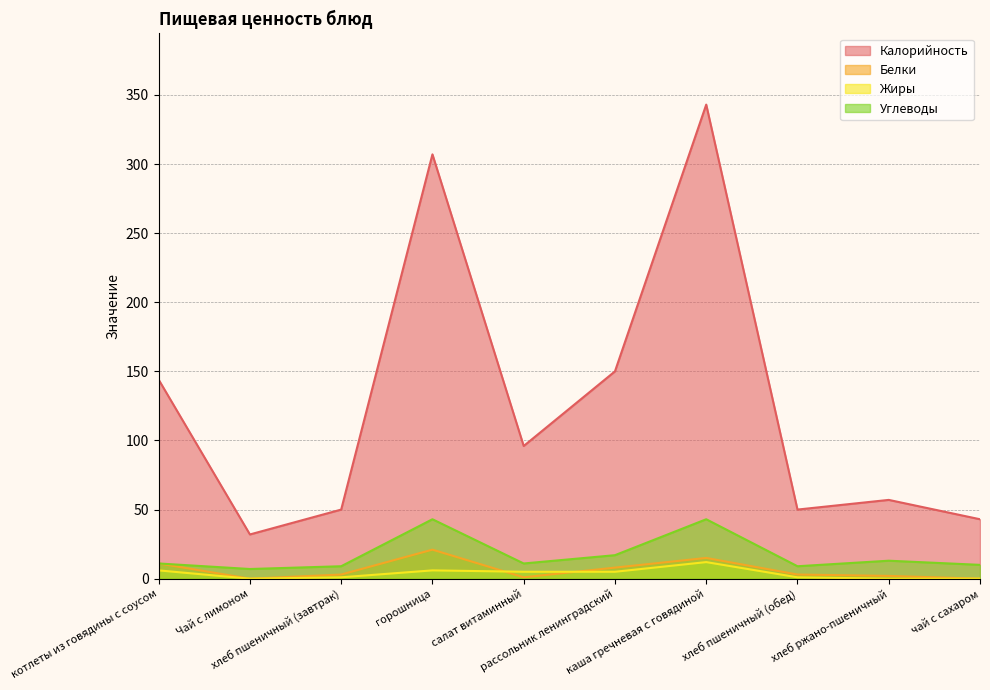

Where is Белки nearest to the value 10?

котлеты из говядины с соусом